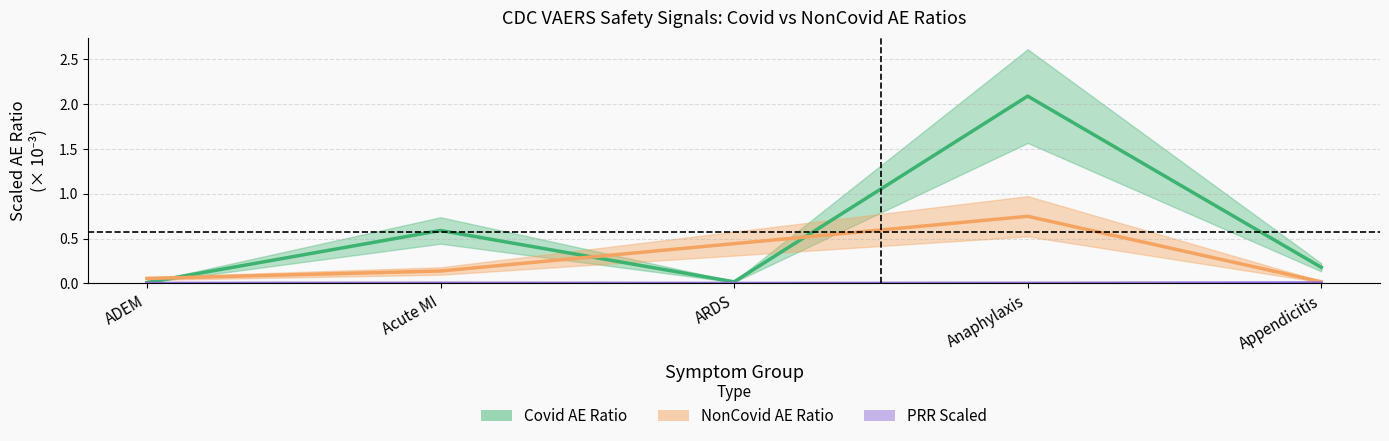

List the labels in order of value, smallest first.

ADEM, ARDS, Appendicitis, Acute MI, Anaphylaxis